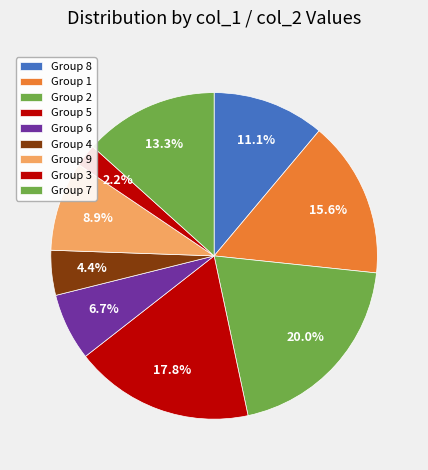

Count the number of slices in the pie.

9